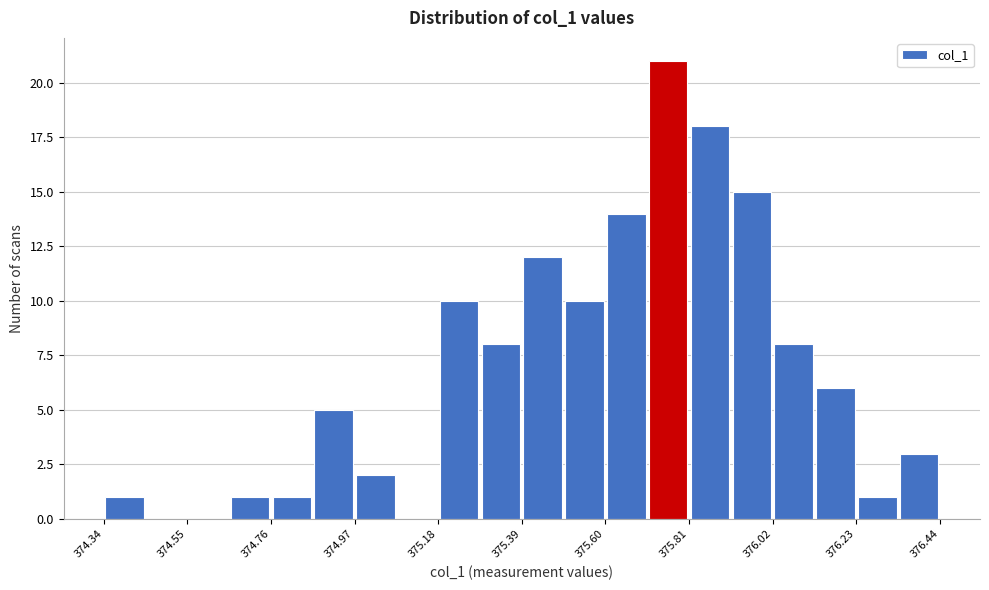

Around what value on the x-axis is the tallest bar? Give the approximate position of its centre, as read against the axis.

375.75